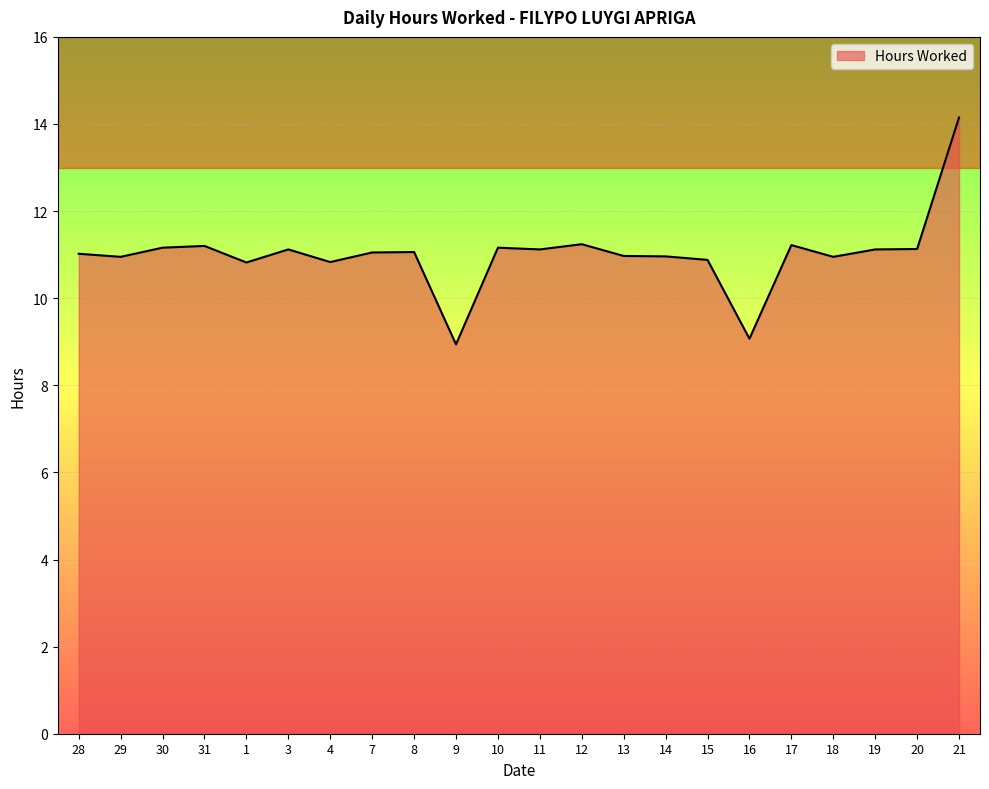

How many categories are shown in the chart?

22